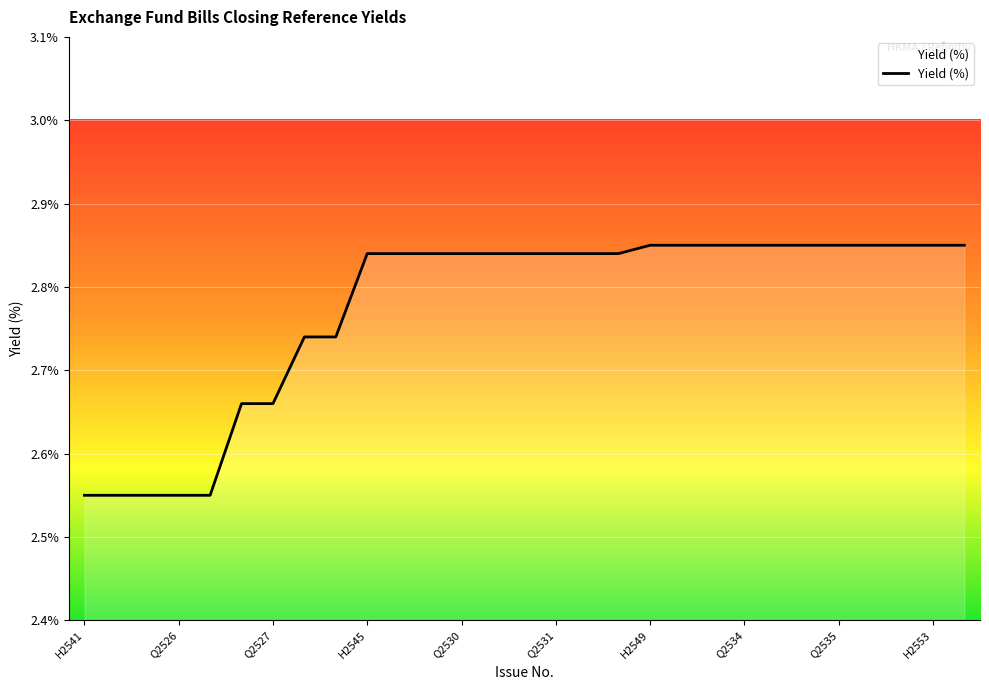

What is the difference between the maximum and minimum values?

0.3